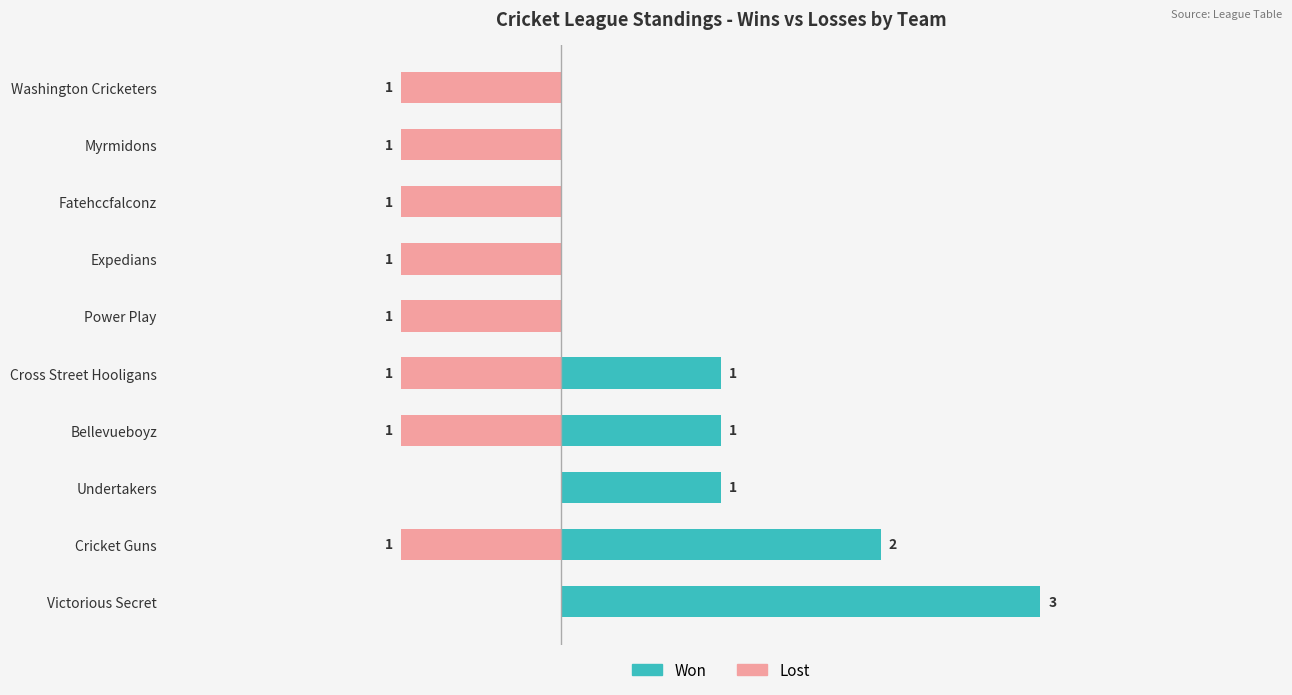

Rank the series by their maximum value, from lowest to highest.

Lost, Won